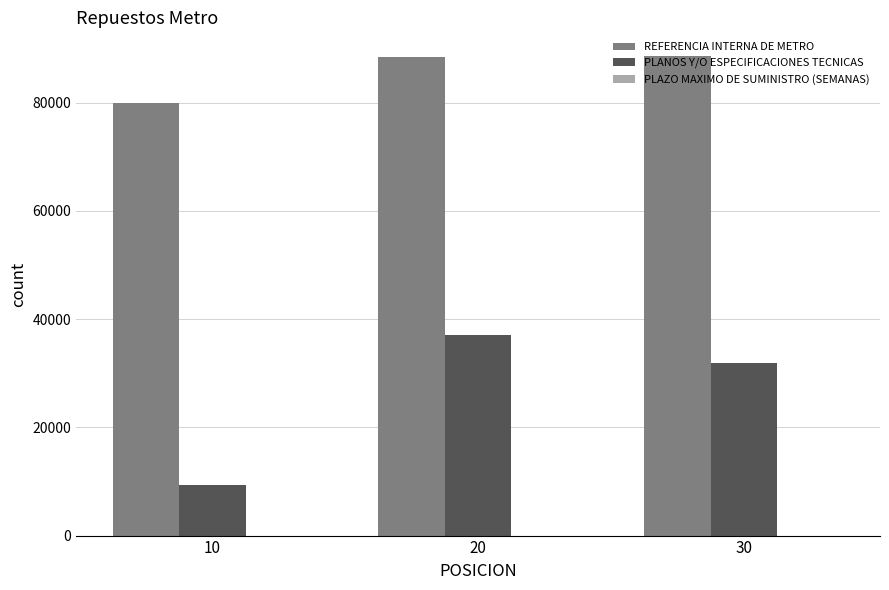

What is the greatest value displayed?

88588